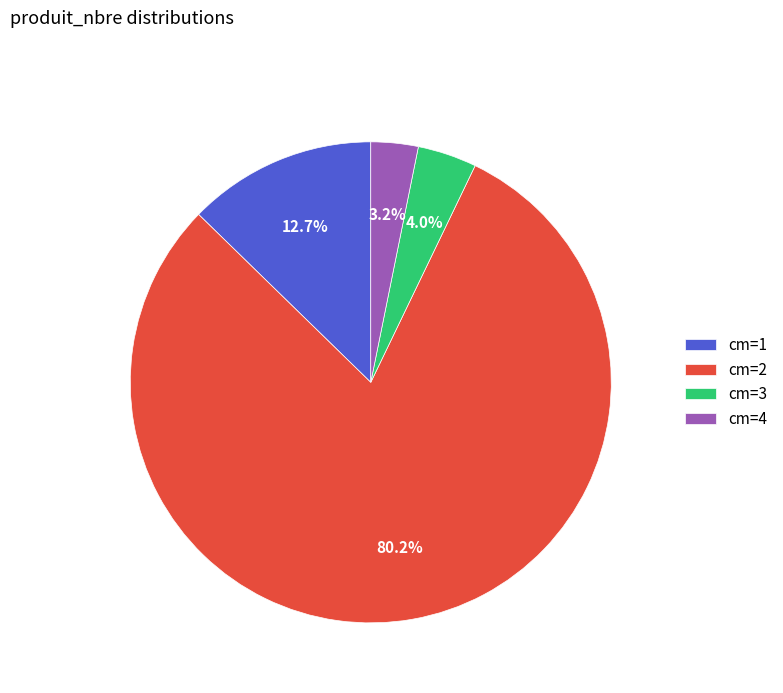

Which category accounts for the majority?

cm=2